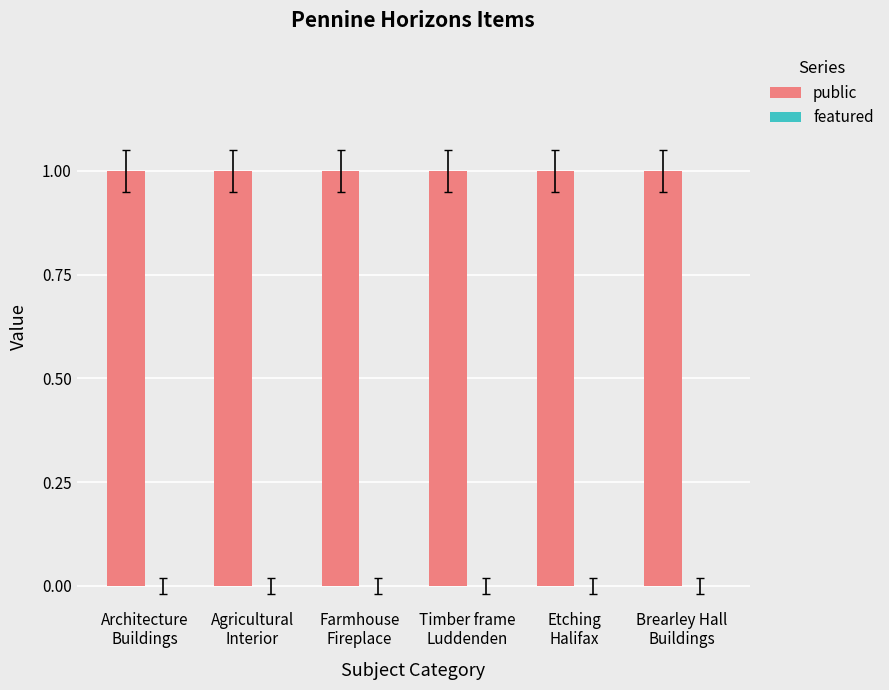

Is it true that featured equals 0 at Etching
Halifax?

True